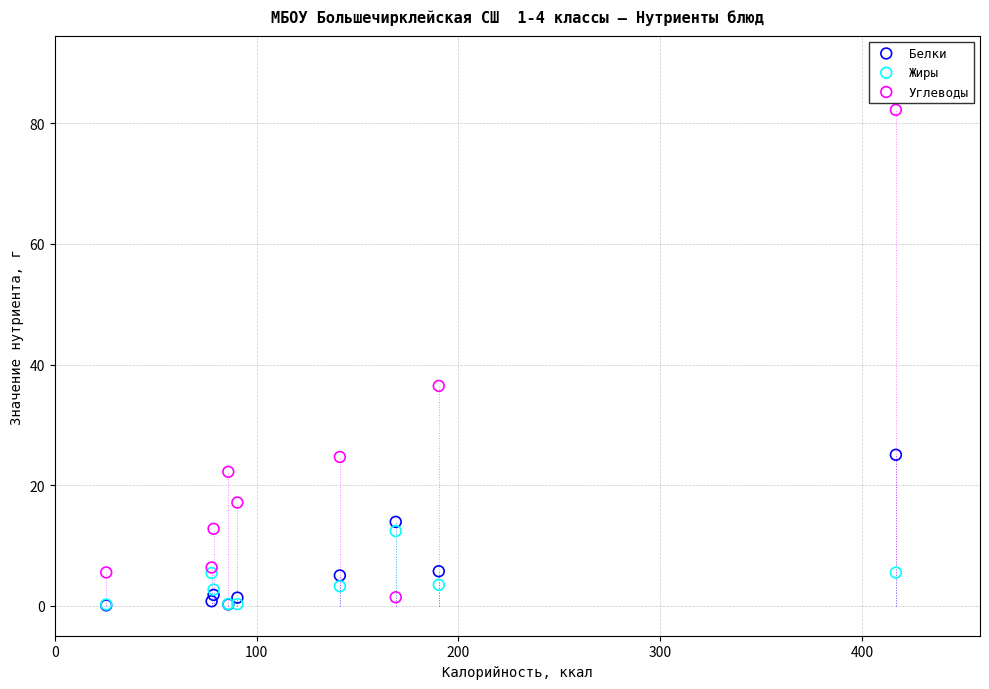

In the Углеводы series, what Y value is closest to 41?

36.5